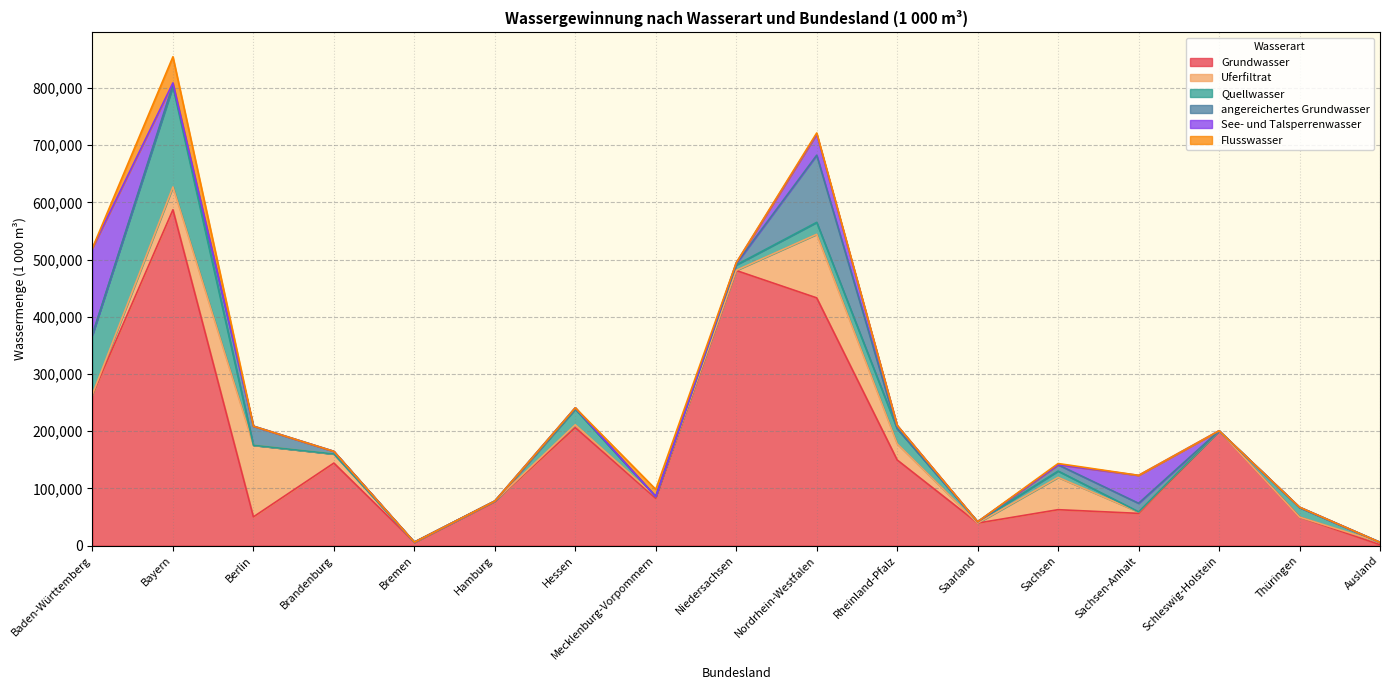

Which category has the highest value across all series?

Bayern